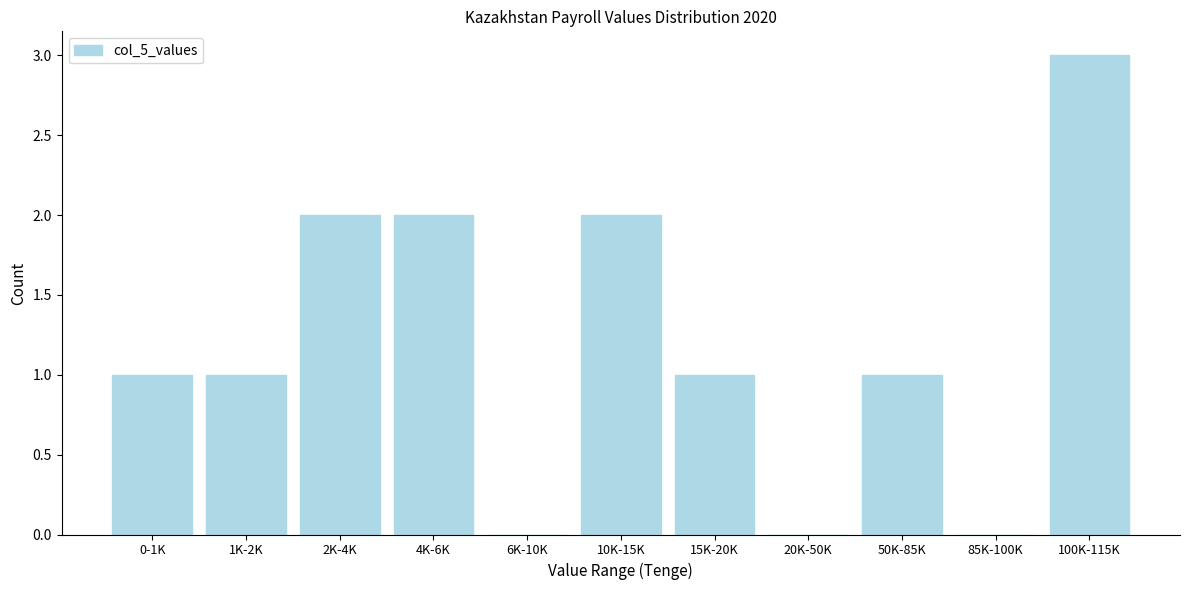

Reading left to right, extract all data points from this chart.

0-1K=1	1K-2K=1	2K-4K=2	4K-6K=2	6K-10K=0	10K-15K=2	15K-20K=1	20K-50K=0	50K-85K=1	85K-100K=0	100K-115K=3